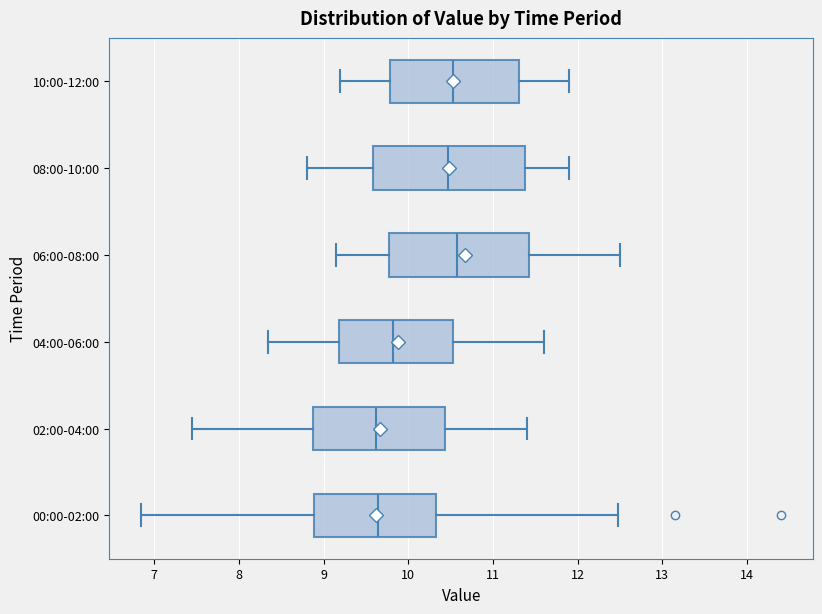

Comparing the boxes themselves (not the whiskers), which one is the widest?

08:00-10:00